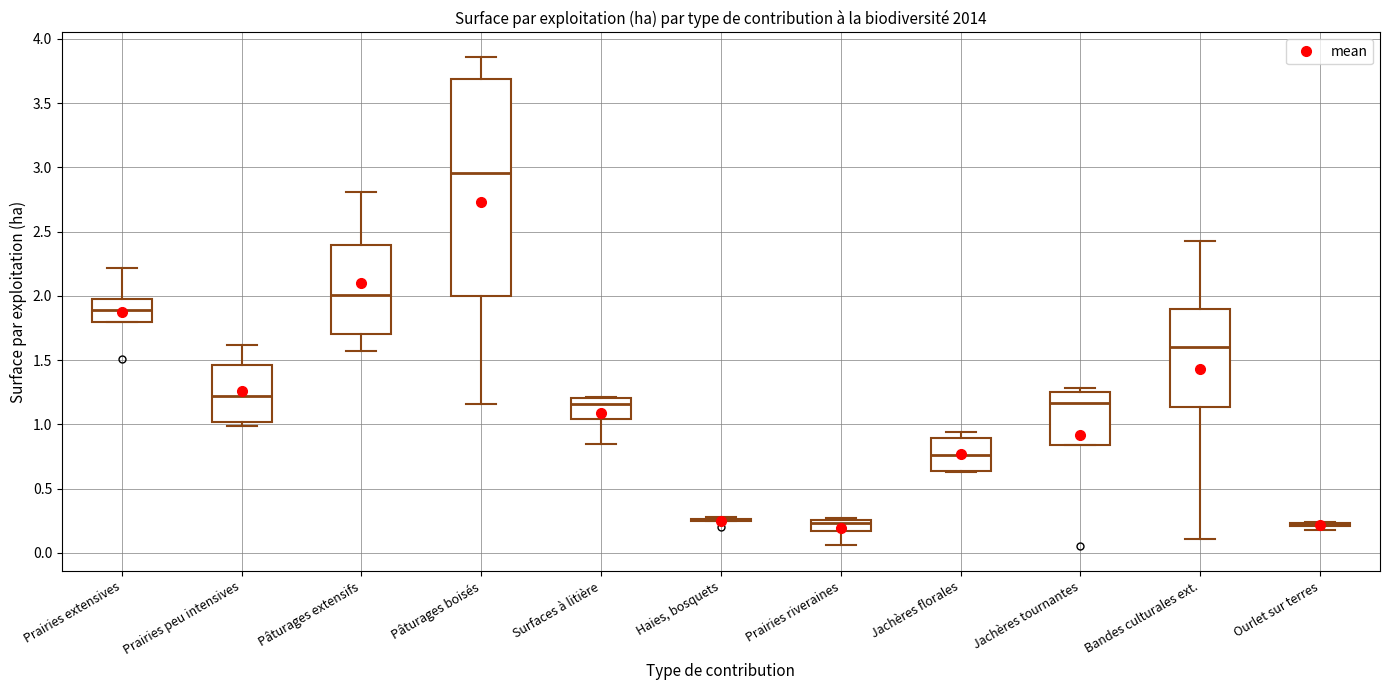

Reading left to right, transcribe this box plot: for each box, give where its median line is, the range the box spans, and where its two whiskers end, as read against the y-axis. The values are not printed on the chart, so give them approximately, as read against the axis.

Prairies extensives: median 1.90, box 1.80 to 1.95, whiskers 1.80 to 2.20
Prairies peu intensives: median 1.20, box 1.00 to 1.45, whiskers 1.00 (just below the box's lower edge) to 1.60
Pâturages extensifs: median 2.00, box 1.70 to 2.40, whiskers 1.55 to 2.80
Pâturages boisés: median 2.95, box 2.00 to 3.70, whiskers 1.15 to 3.85
Surfaces à litière: median 1.15, box 1.05 to 1.20, whiskers 0.85 to 1.20
Haies, bosquets: box collapsed to a line at 0.25, whiskers 0.25 to 0.30
Prairies riveraines: median 0.25 (just below the box's upper edge), box 0.15 to 0.25, whiskers 0.05 to 0.25 (just above the box's upper edge)
Jachères florales: median 0.75, box 0.65 to 0.90, whiskers 0.65 to 0.95
Jachères tournantes: median 1.15, box 0.85 to 1.25, whiskers 0.85 to 1.30
Bandes culturales ext.: median 1.60, box 1.15 to 1.90, whiskers 0.10 to 2.45
Ourlet sur terres: box collapsed to a line at 0.25, whiskers 0.20 to 0.25